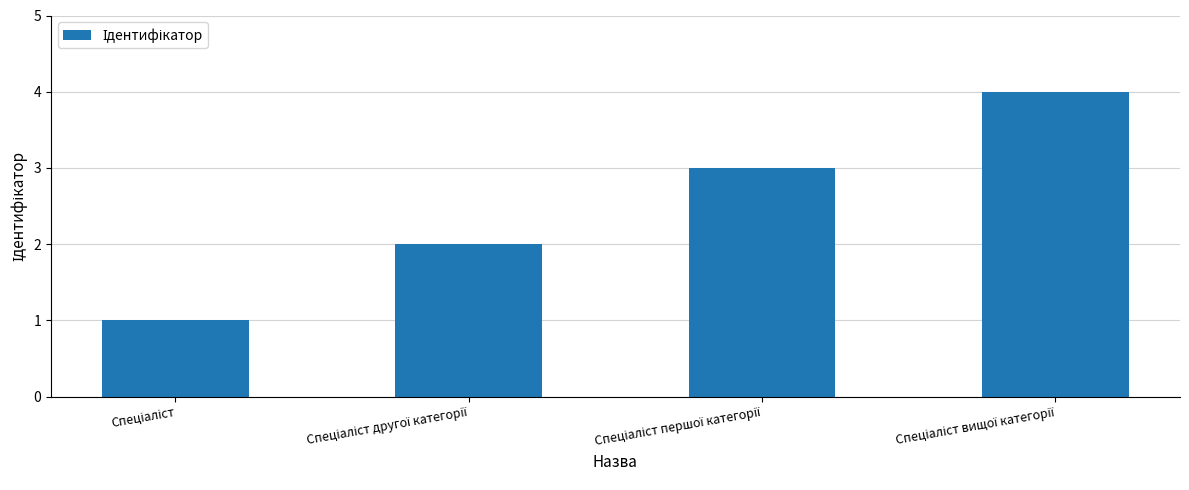

What is the difference between the maximum and minimum values?

3